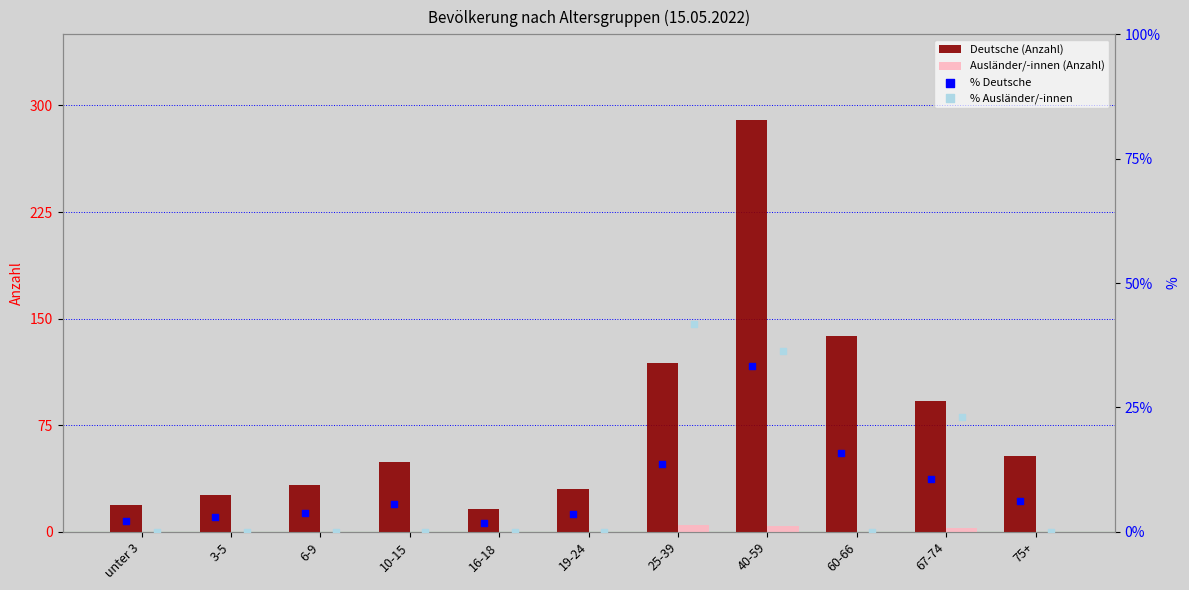

Is the value of Deutsche (Anzahl) at 25-39 greater than the value of Ausländer/-innen (Anzahl) at 10-15?

Yes